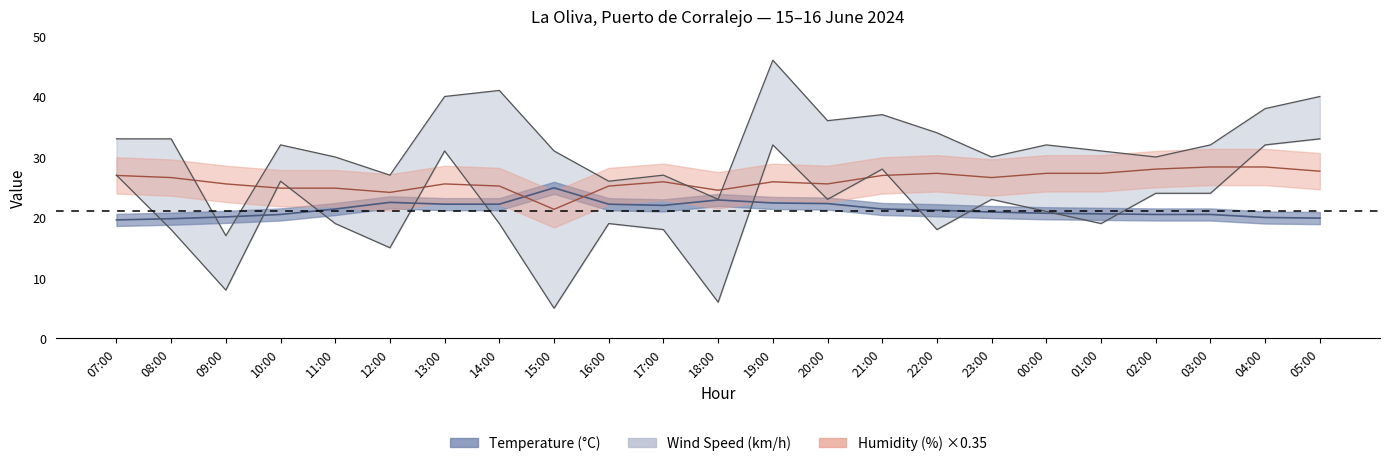

What is the difference between the highest and lowest values at 13:00?

17.8